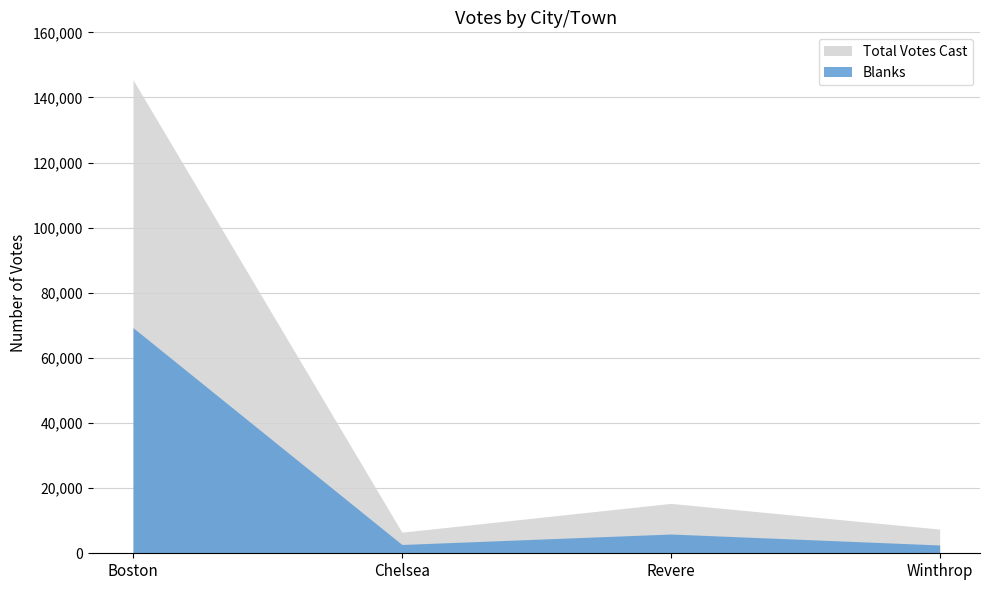

What is the average value of the Blanks series?

20118